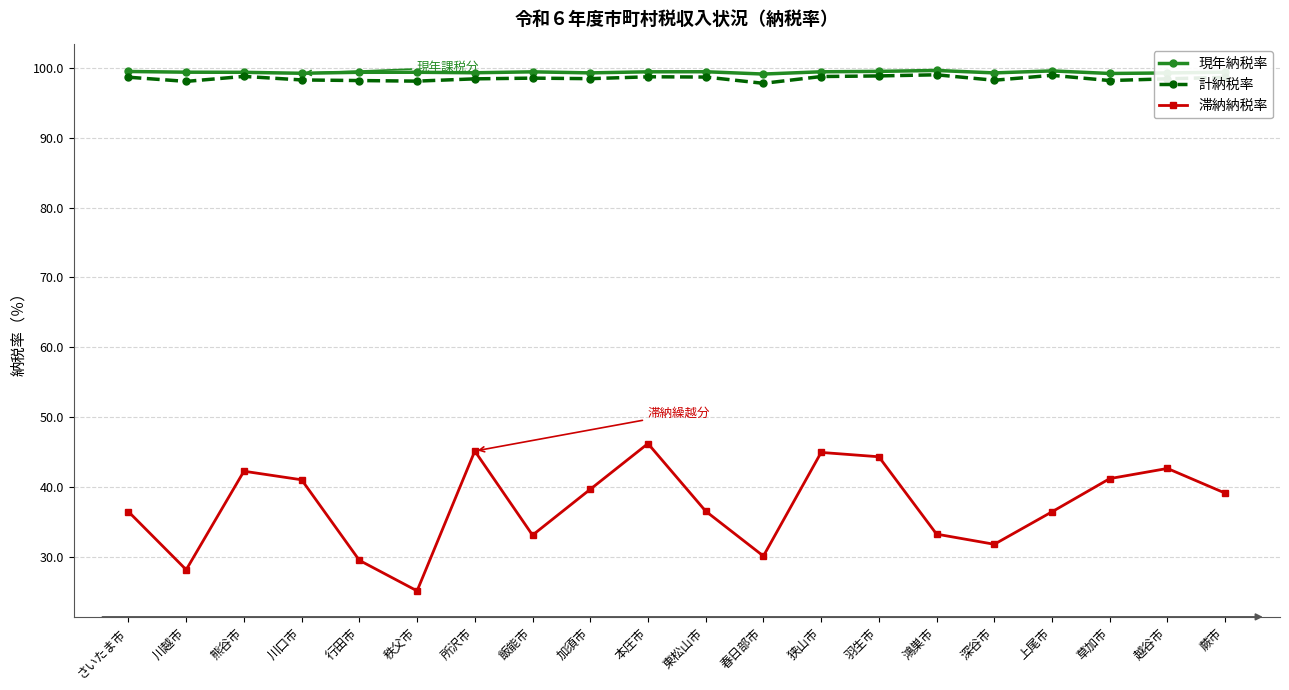

What is the total value across all series at 加須市?

237.4